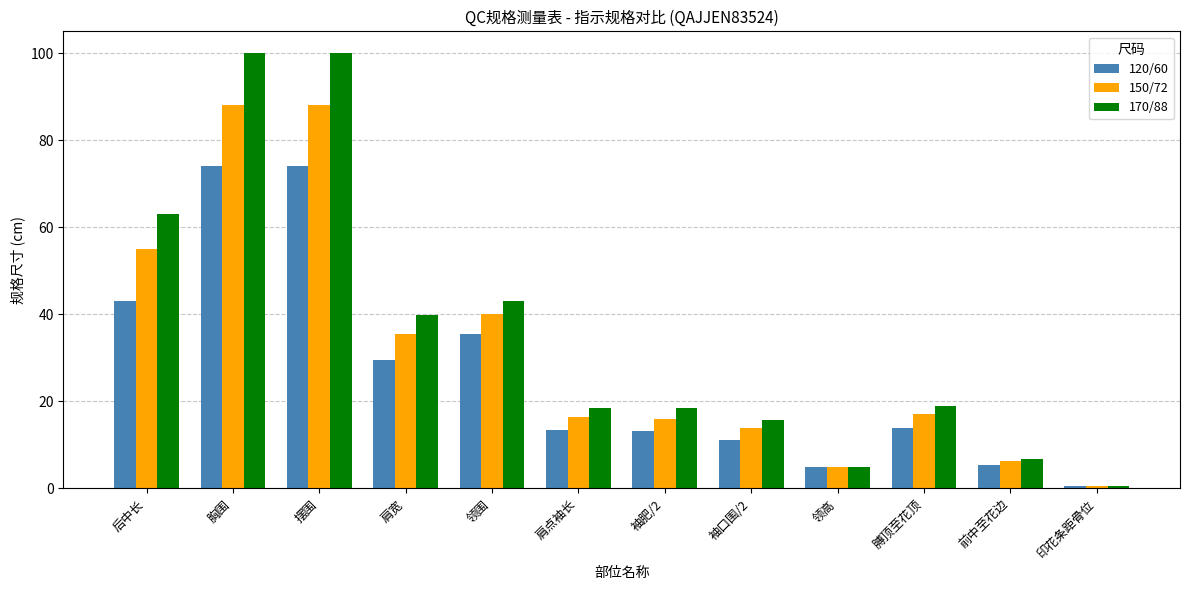

Is the value of 120/60 at 肩宽 greater than the value of 150/72 at 袖口围/2?

Yes